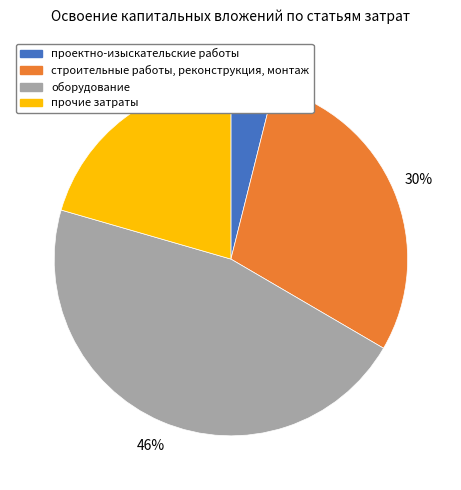

Rank the categories by value from lowest to highest.

проектно-изыскательские работы, прочие затраты, строительные работы, реконструкция, монтаж, оборудование